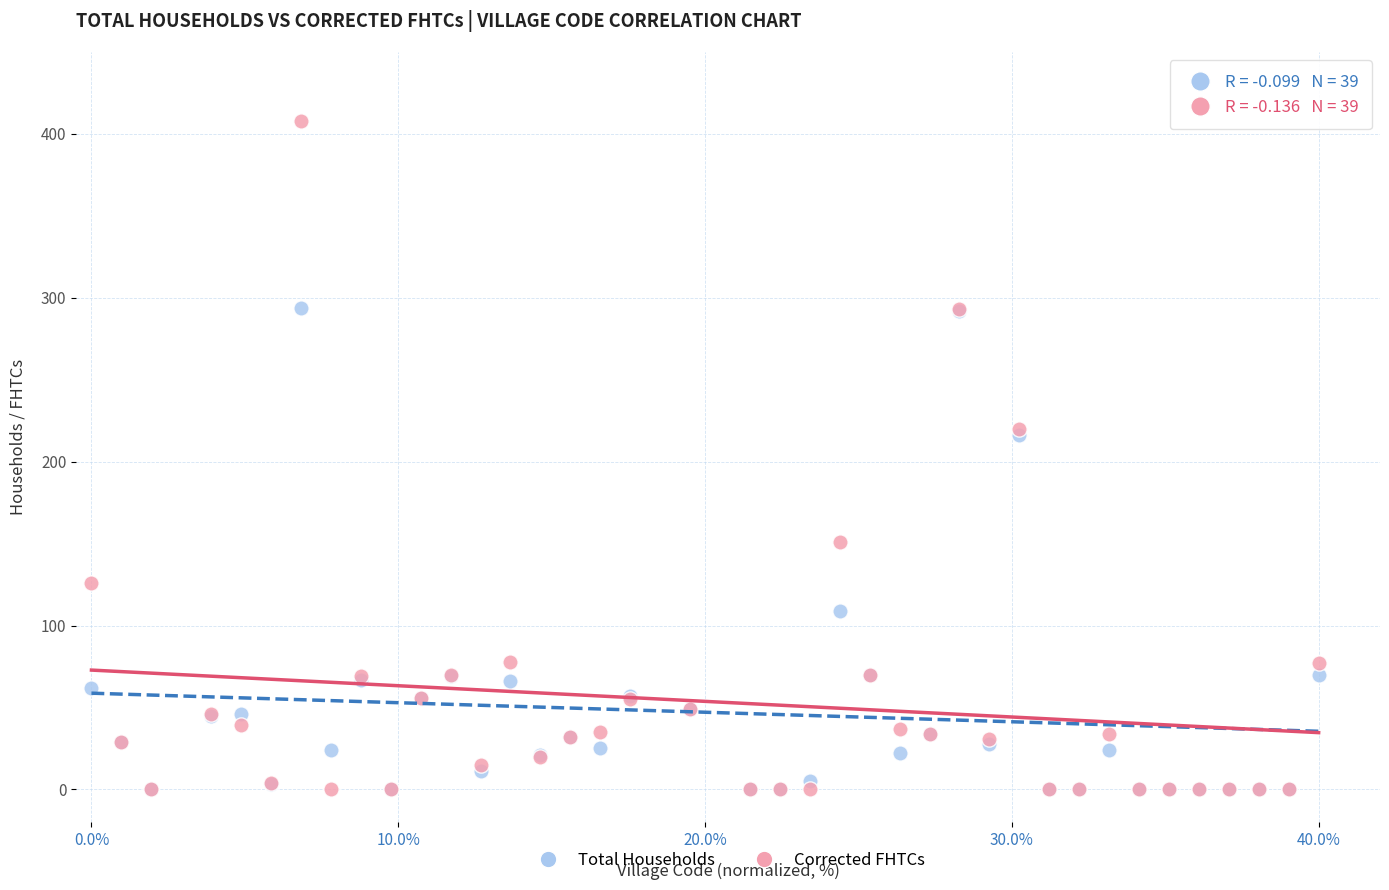

What are all the series names shown in the legend?

Total Households, Corrected FHTCs